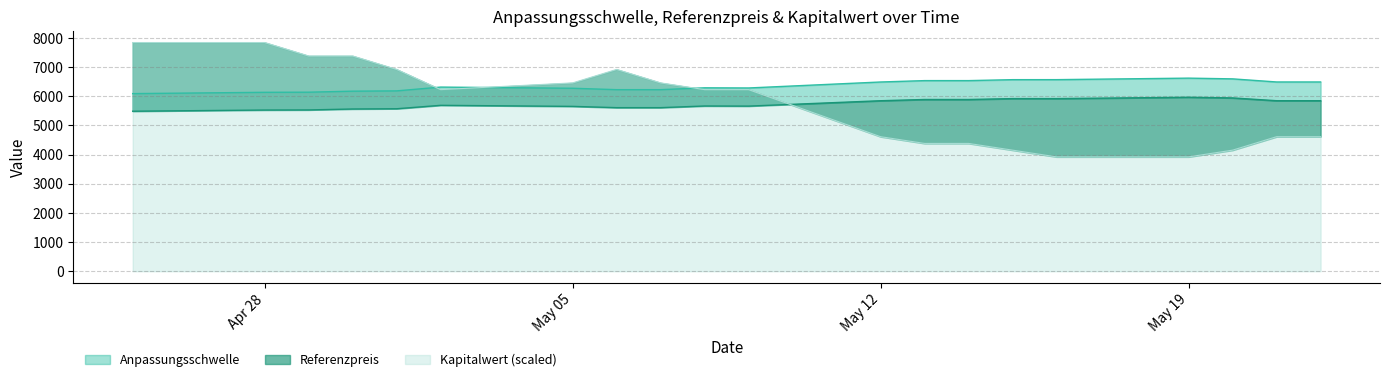

True or false: Anpassungsschwelle has a value of 3273.0 at 2.

False